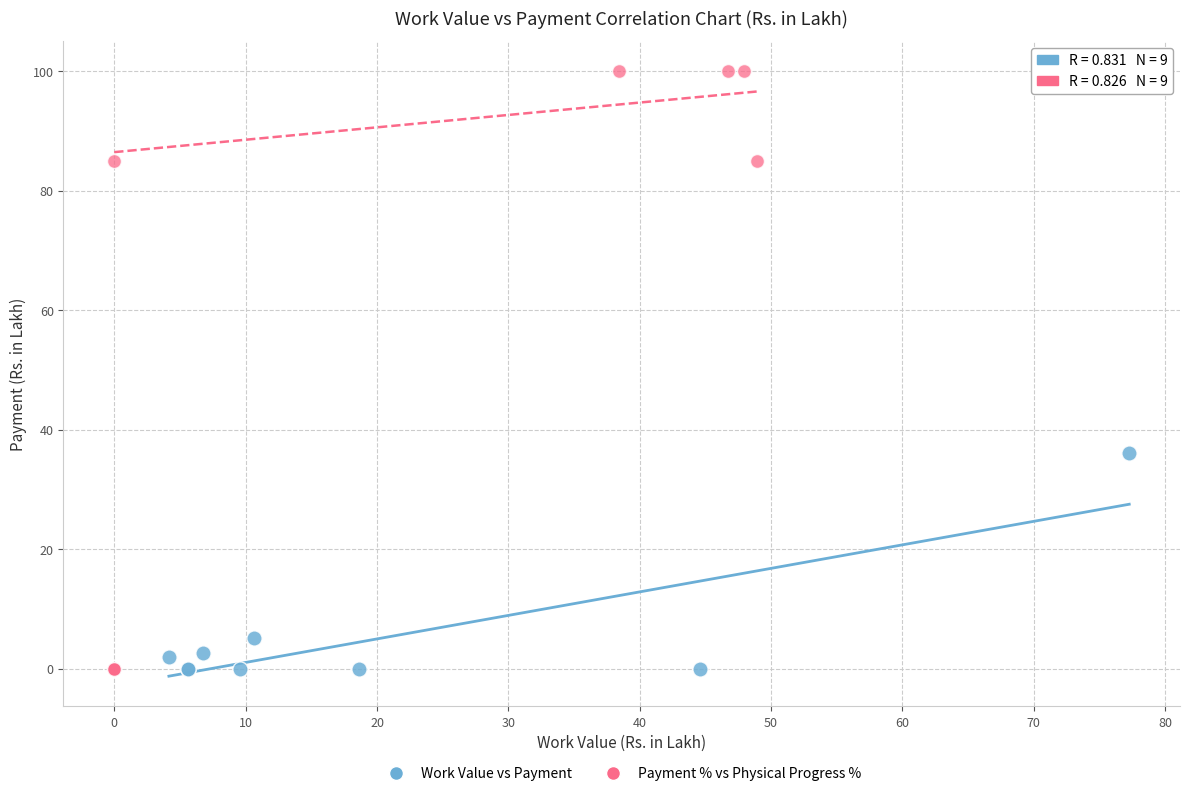

Which series has the largest Y range (max minus min)?

Payment % vs Physical Progress %